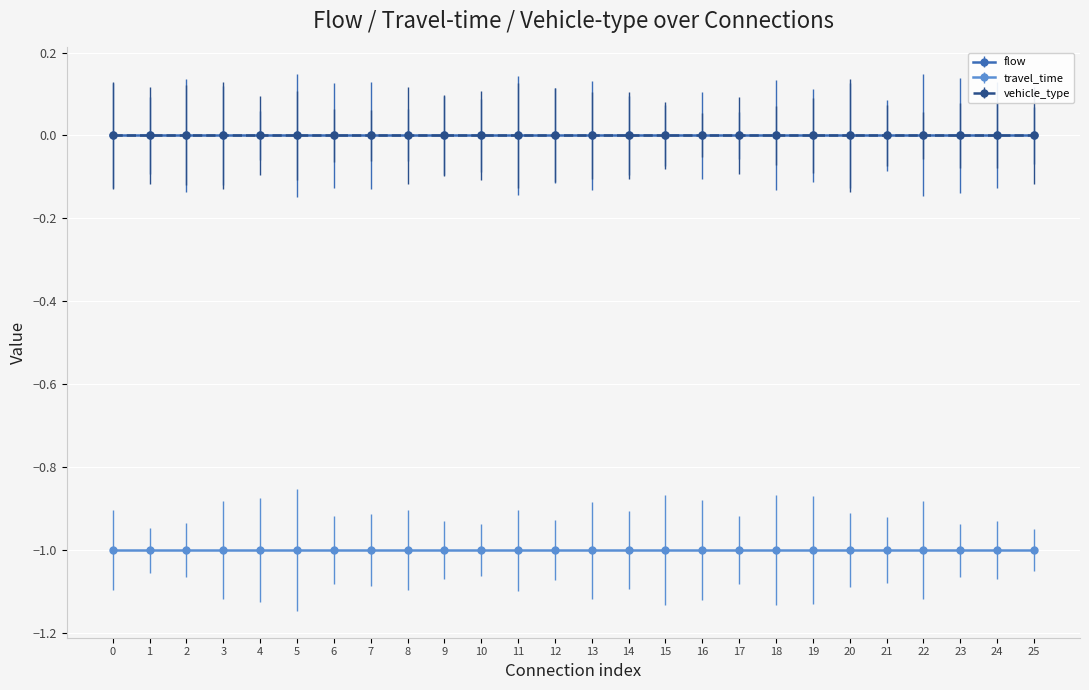

True or false: flow has more than 1 interior local peaks.

False